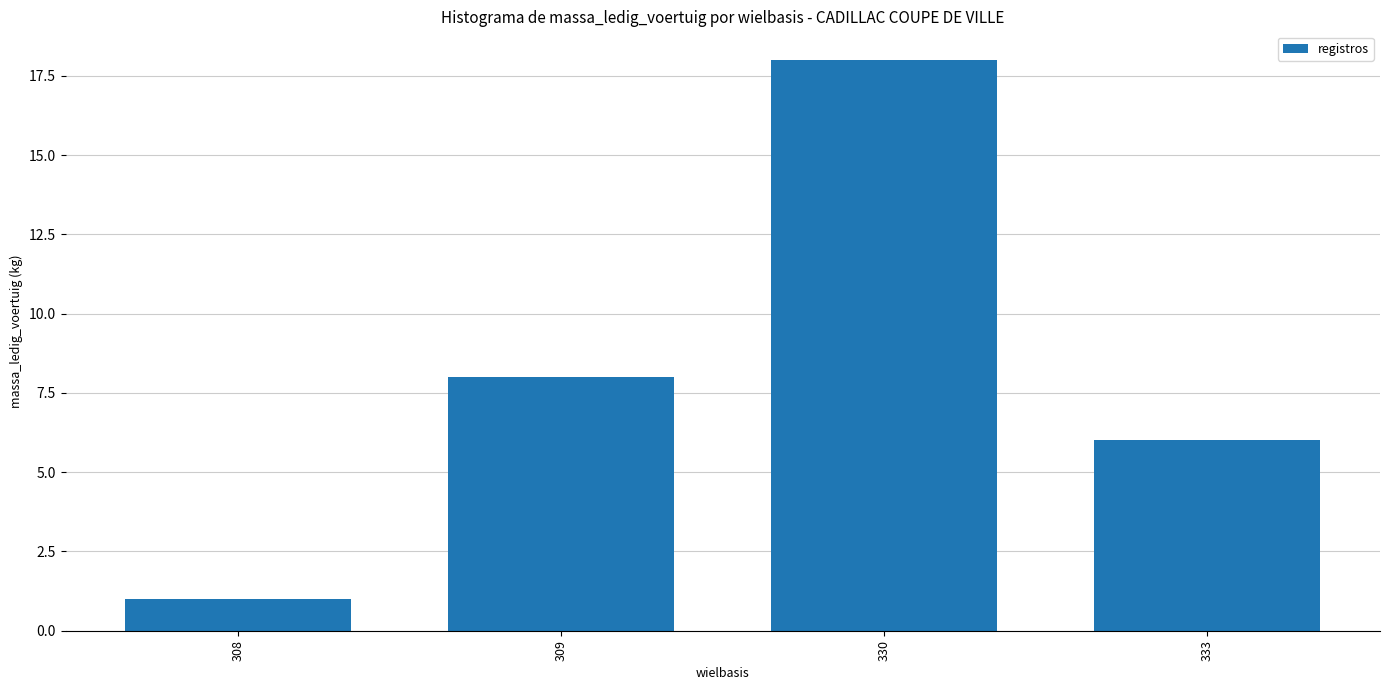

Reading left to right, list all the values displayed in this chart.

1	8	18	6